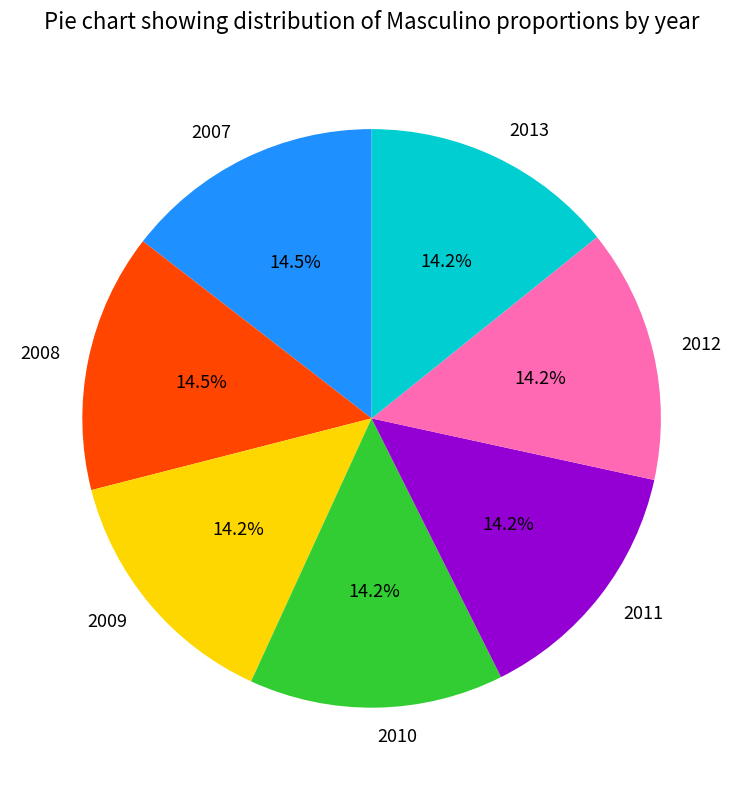

What percentage do 2013 and 2007 together represent?

28.7%